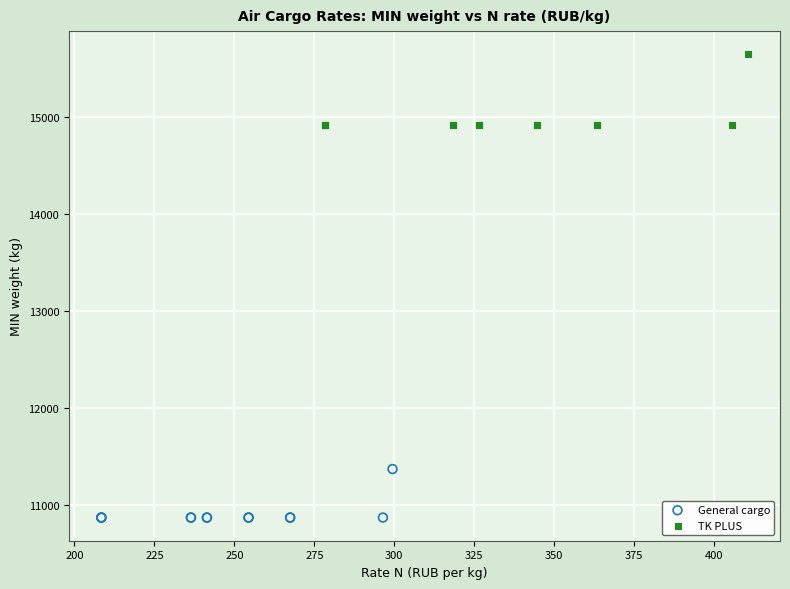

Which series reaches the minimum Y coordinate?

General cargo